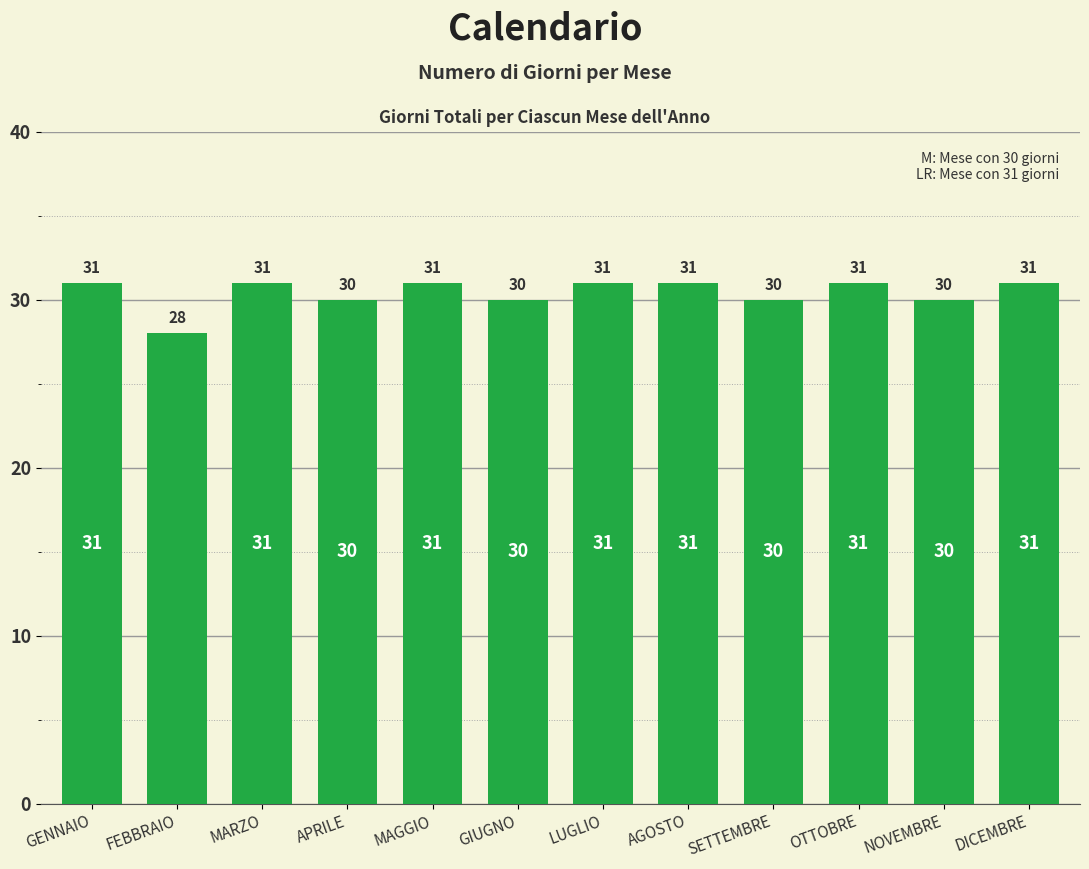

The chart shows a value of 30 at NOVEMBRE. True or false?

True